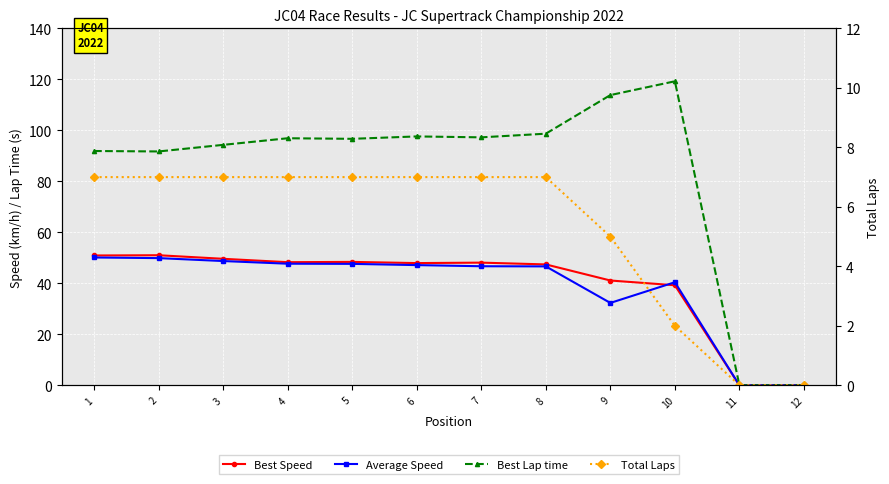

List the series in order of their peak value, highest first.

Best Lap time, Best Speed, Average Speed, Total Laps